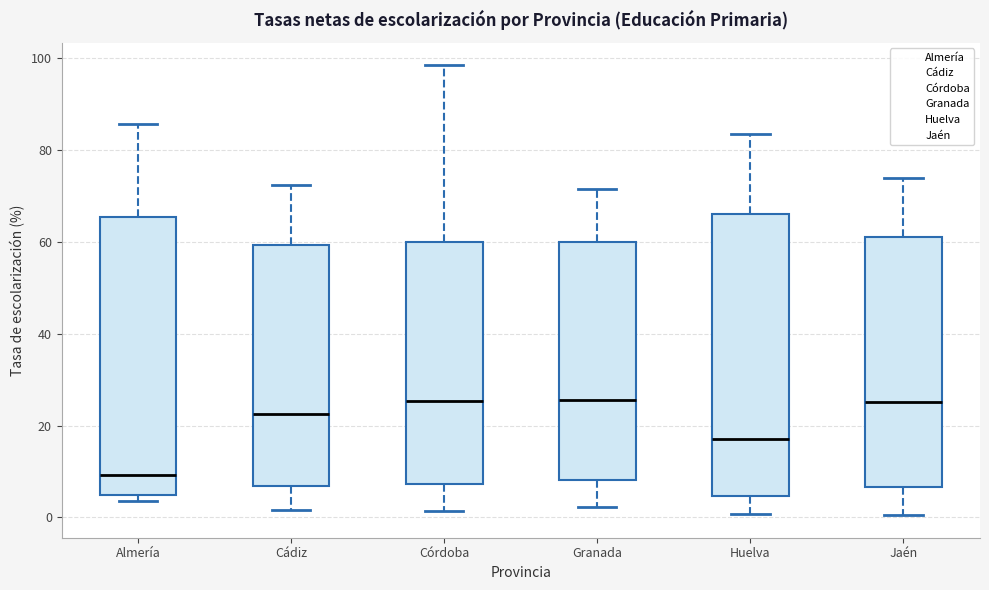

Reading left to right, transcribe this box plot: for each box, give where its median line is, the range the box spans, and where its two whiskers end, as read against the y-axis. The values are not printed on the chart, so give them approximately, as read against the axis.

Almería: median 10, box 4 to 66, whiskers 4 (just below the box's lower edge) to 86
Cádiz: median 22, box 6 to 60, whiskers 2 to 72
Córdoba: median 26, box 8 to 60, whiskers 2 to 98
Granada: median 26, box 8 to 60, whiskers 2 to 72
Huelva: median 18, box 4 to 66, whiskers 0 to 84
Jaén: median 26, box 6 to 62, whiskers 0 to 74